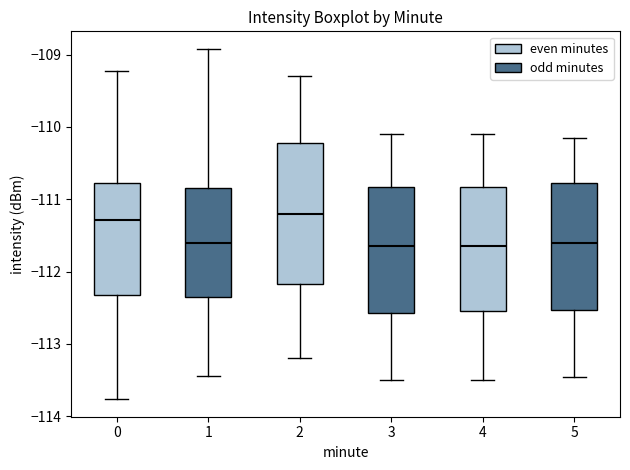

Reading left to right, transcribe this box plot: for each box, give where its median line is, the range the box spans, and where its two whiskers end, as read against the y-axis. The values are not printed on the chart, so give them approximately, as read against the axis.

0: median -111.3, box -112.3 to -110.8, whiskers -113.8 to -109.2
1: median -111.6, box -112.4 to -110.8, whiskers -113.4 to -108.9
2: median -111.2, box -112.2 to -110.2, whiskers -113.2 to -109.3
3: median -111.6, box -112.6 to -110.8, whiskers -113.5 to -110.1
4: median -111.6, box -112.5 to -110.8, whiskers -113.5 to -110.1
5: median -111.6, box -112.5 to -110.8, whiskers -113.4 to -110.1